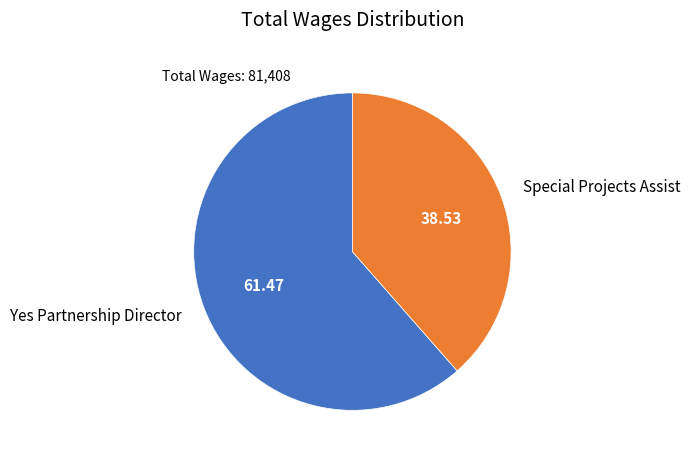

How many segments does this pie chart have?

2